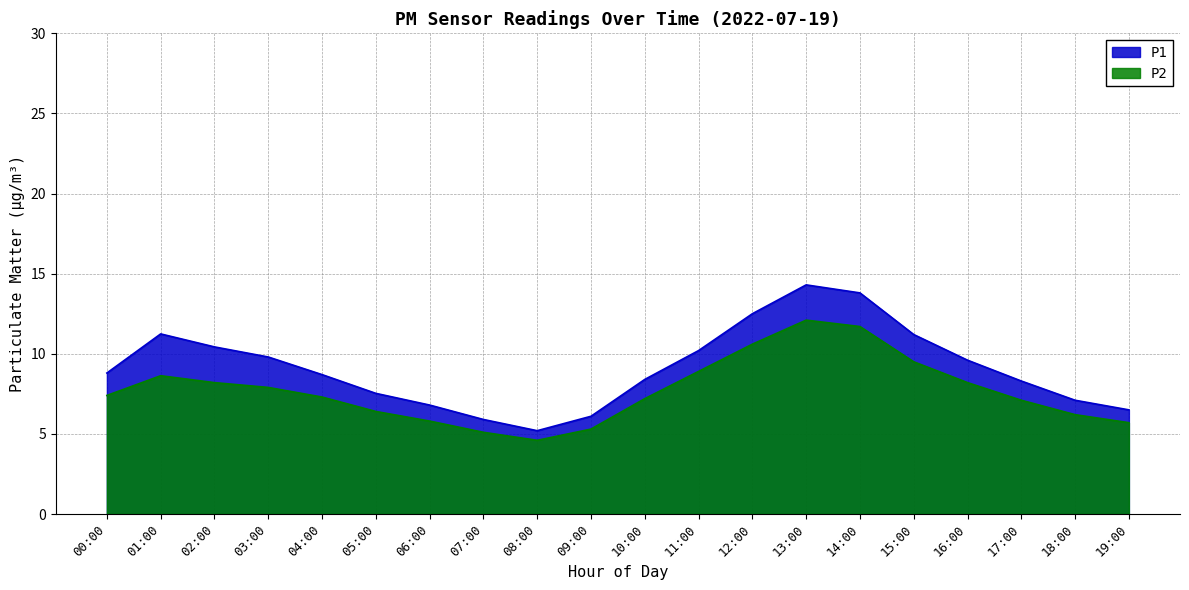

What is the minimum value shown in the chart?

4.6